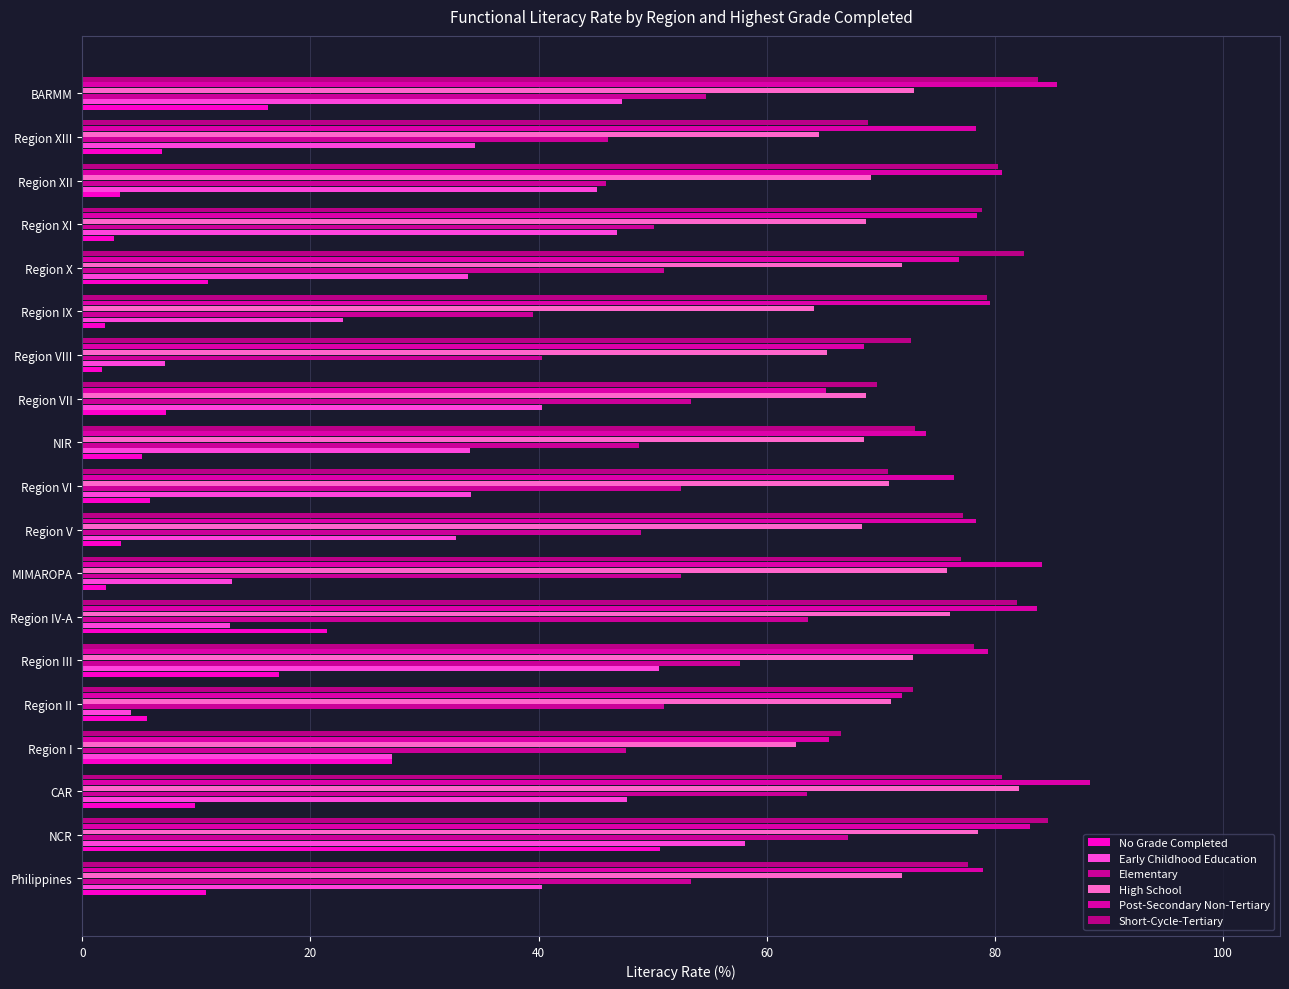

Rank the series by their maximum value, from highest to lowest.

Post-Secondary Non-Tertiary, Short-Cycle-Tertiary, High School, Elementary, Early Childhood Education, No Grade Completed